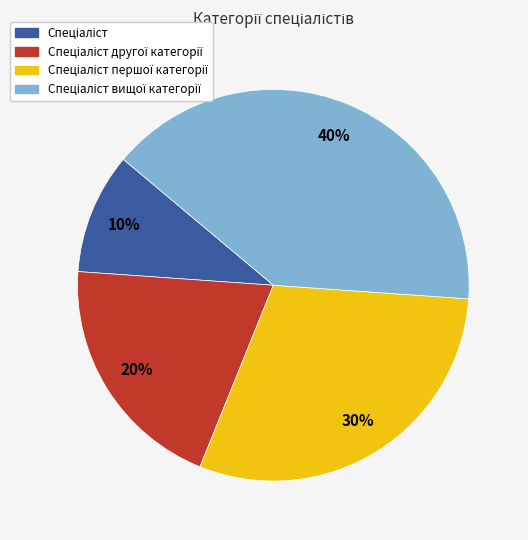

To the nearest percent, what is the average slice percentage?

25%